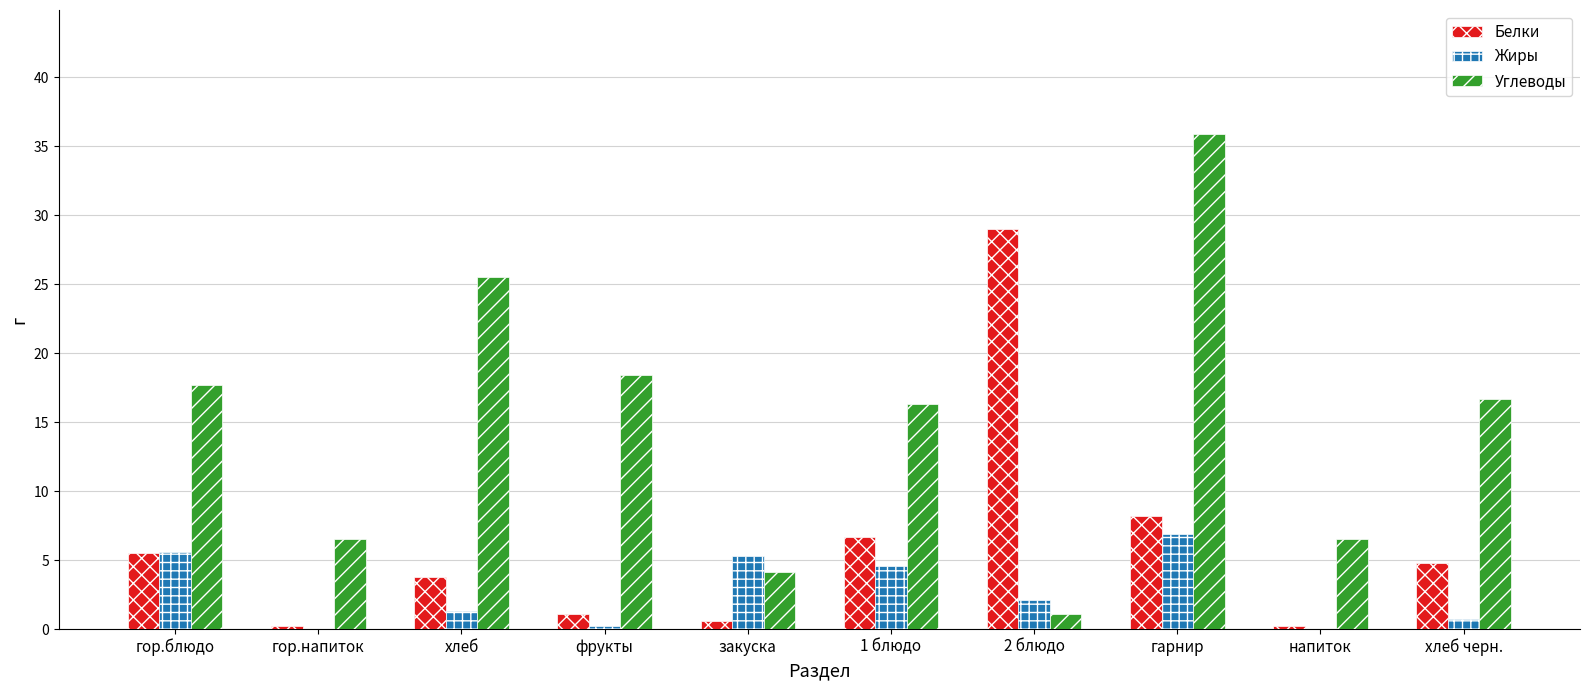

What value does the Жиры series have at хлеб?

1.3